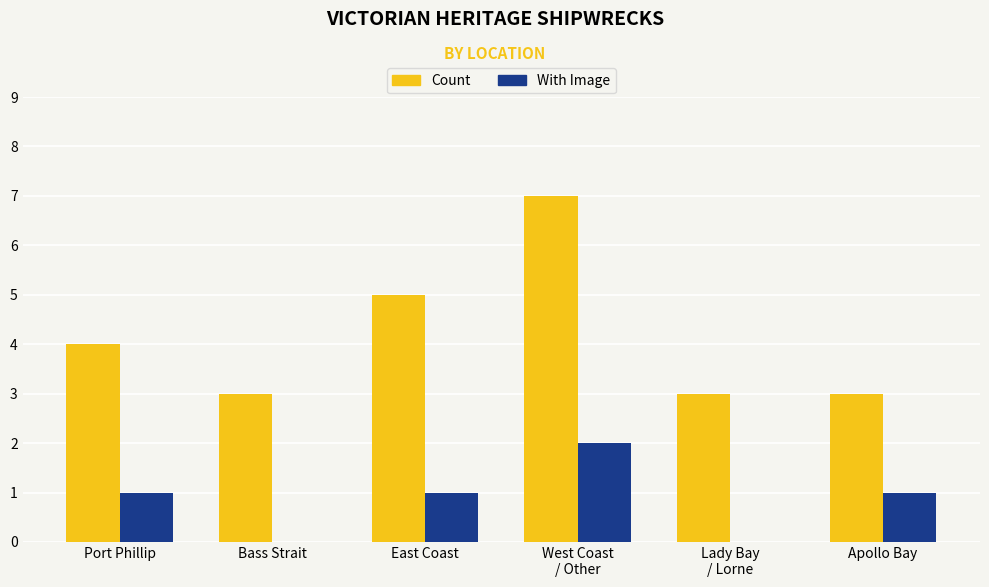

Count the number of data series in this chart.

2